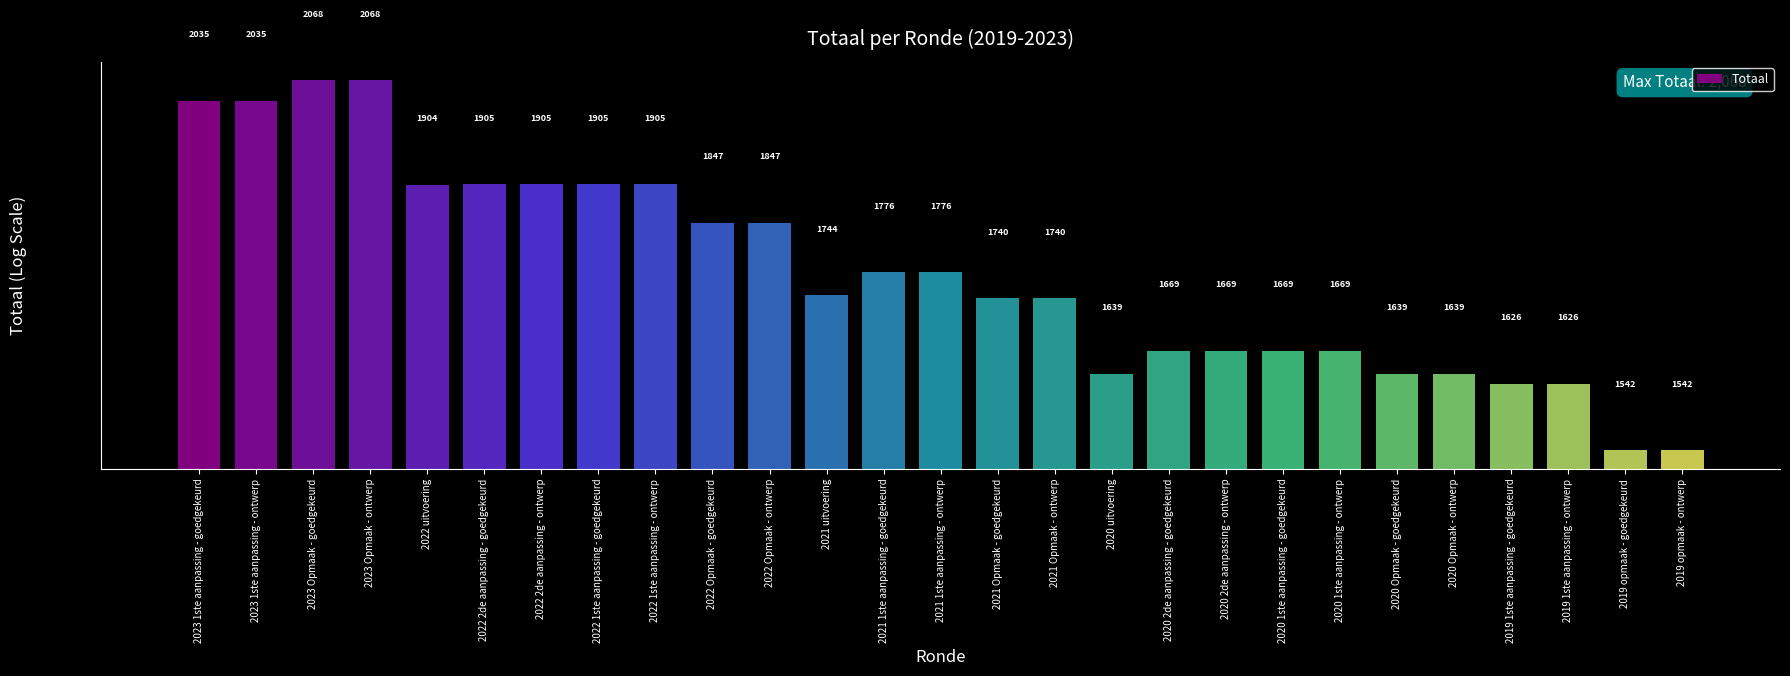

The value at 2020 1ste aanpassing - goedgekeurd is 1669. True or false?

True